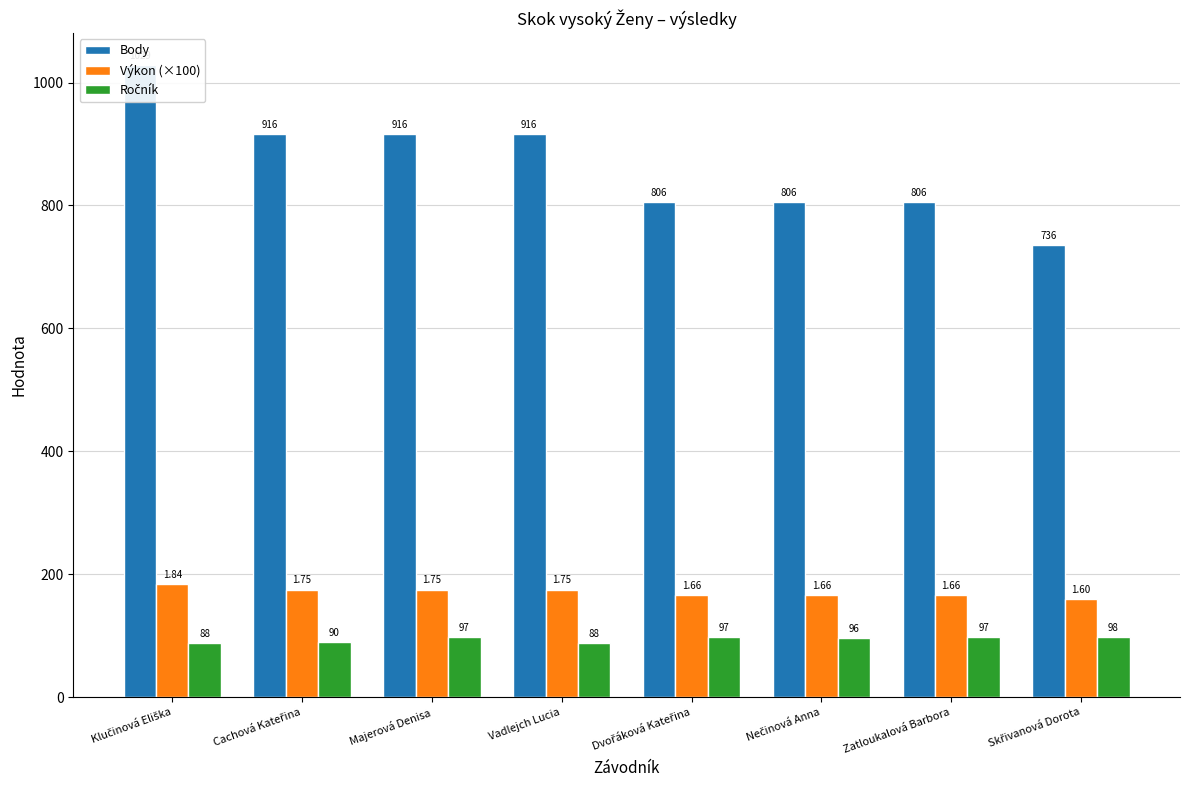

What is the value of the Výkon (×100) bar at the 7th from the left?

166